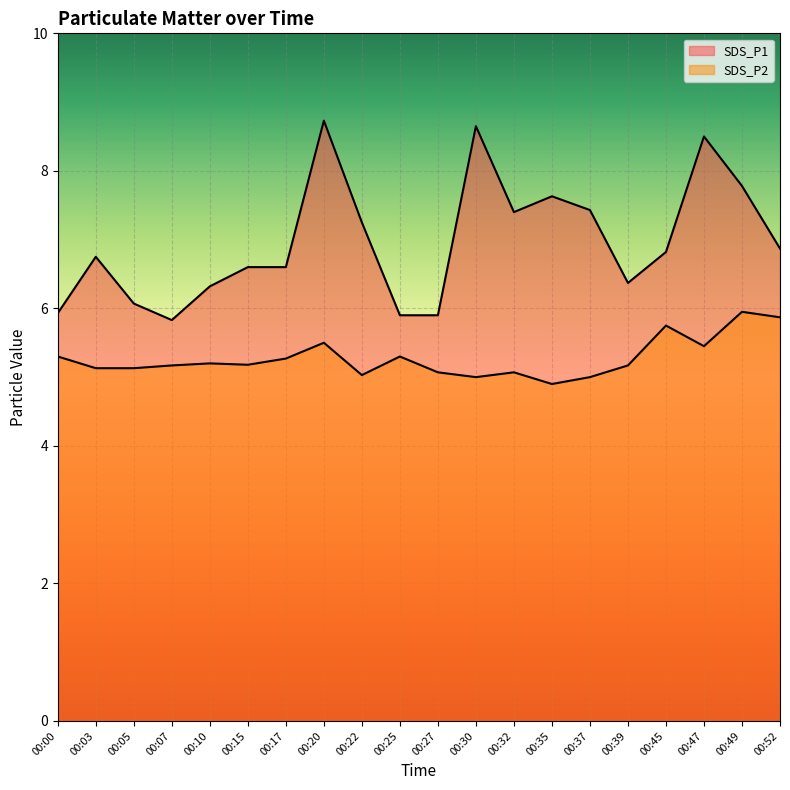

Is the value of SDS_P2 at 00:37 greater than the value of SDS_P1 at 00:03?

No